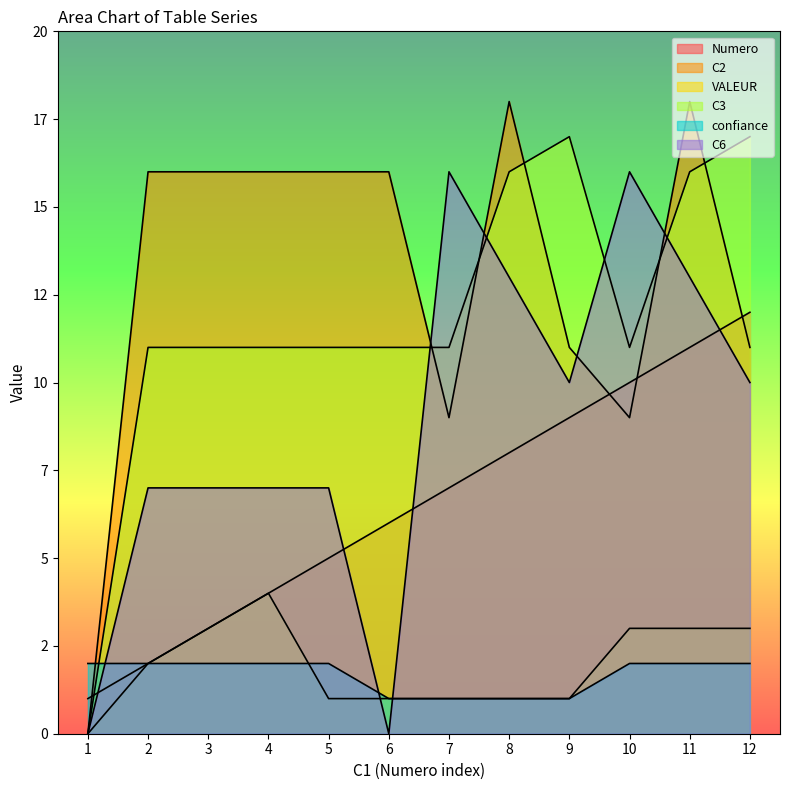

Which category has the lowest value in the C2 series?

1